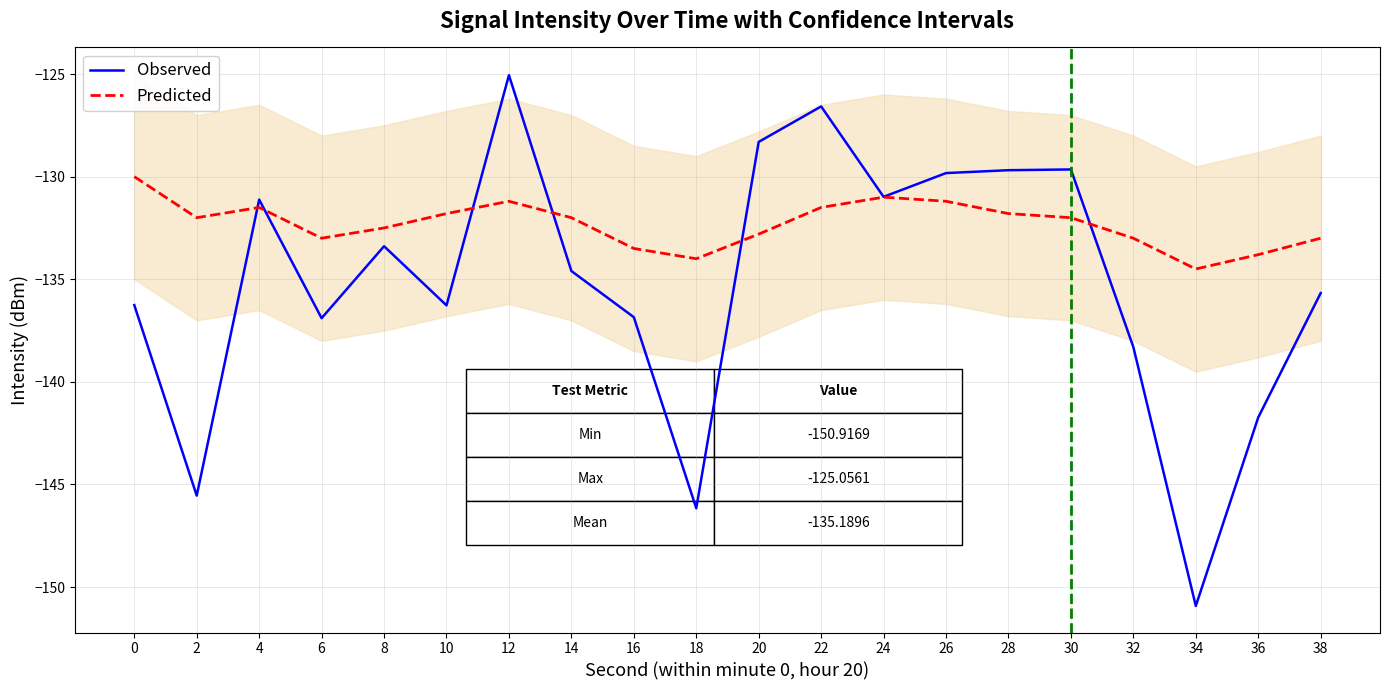

What is the difference between the Predicted values at 0 and 24?

1.0